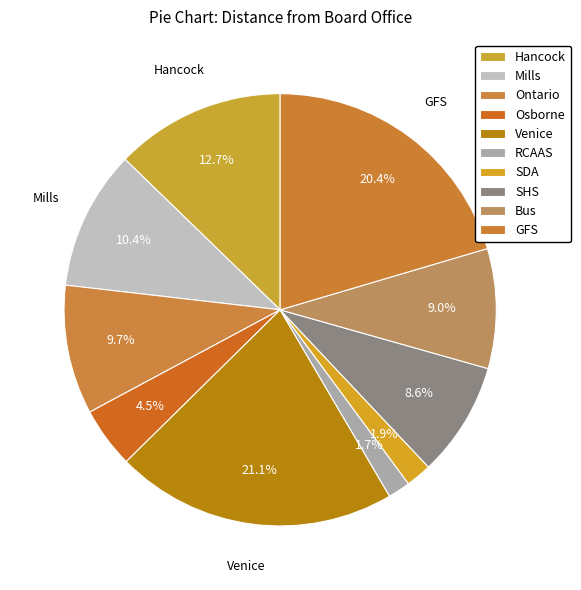

To the nearest percent, what percentage of the pie is Ontario?

10%